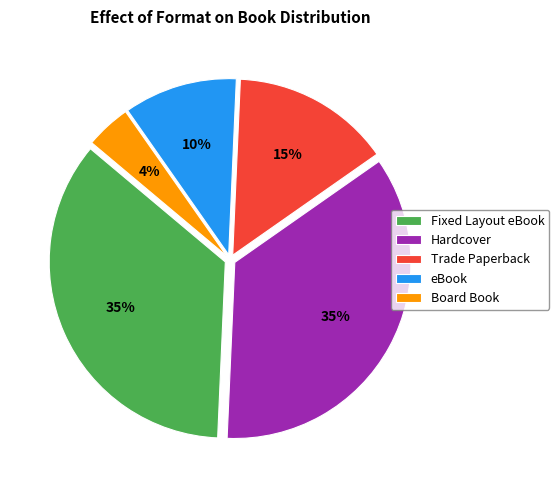

Combined, do Hardcover and Fixed Layout eBook account for over 50%?

Yes